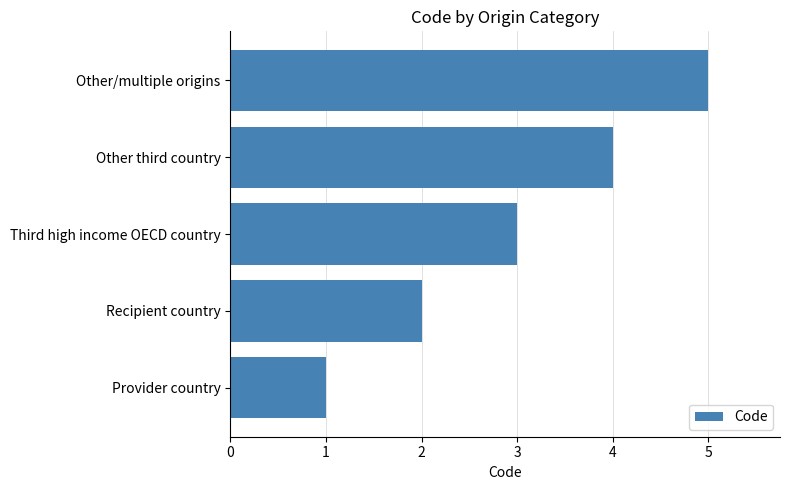

How many values are below 3?

2